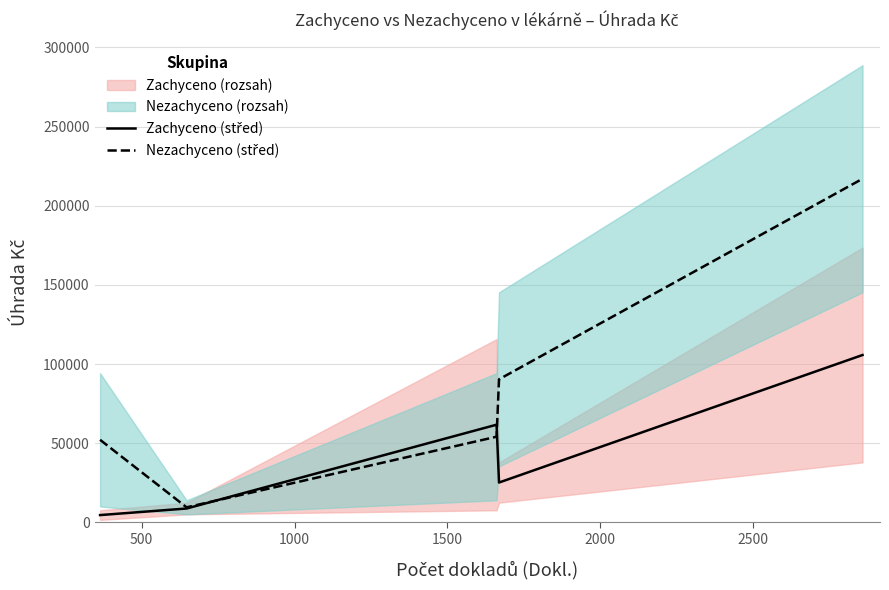

Which series changed the most between 1000 and 1500?

Zachyceno (střed)